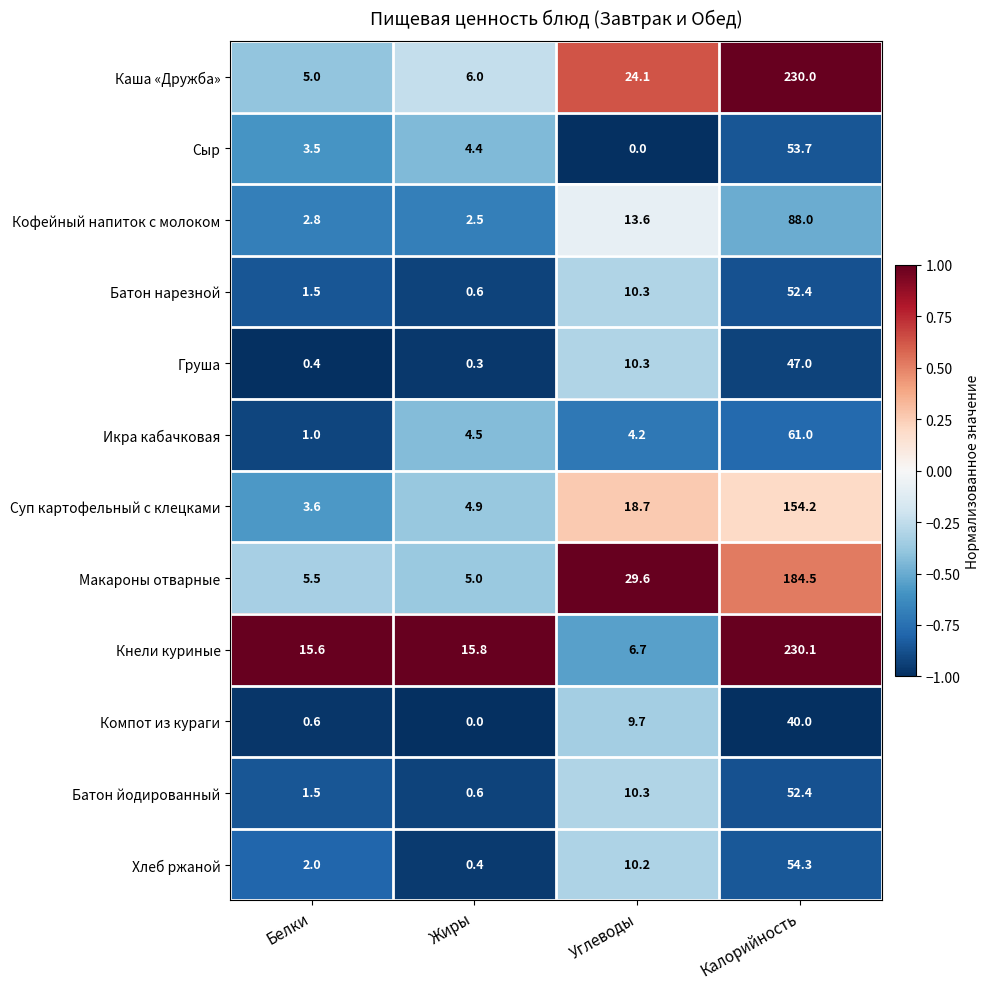

The Кнели куриные series shows 15.6 at Белки. True or false?

True